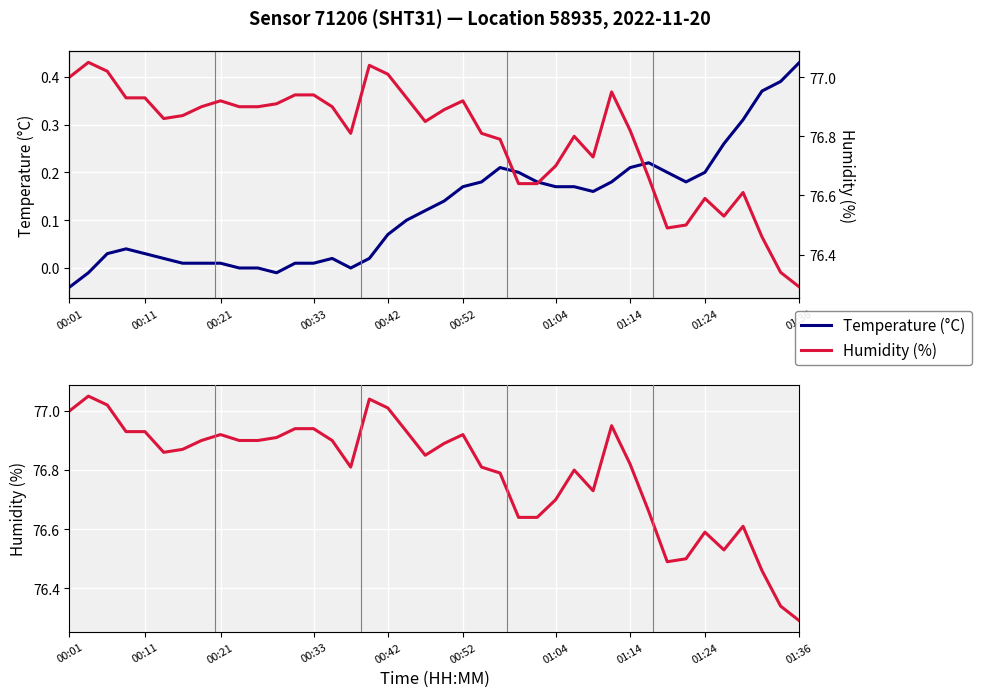

What is the average value of the Humidity (%) series?

76.8